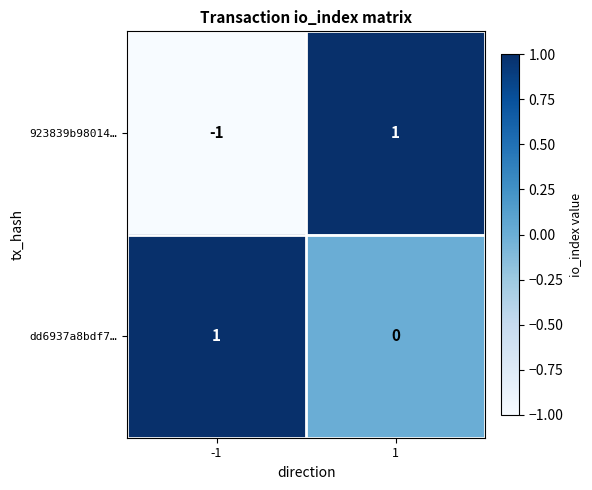

Between -1 and 1, which series saw the biggest shift?

923839b98014…